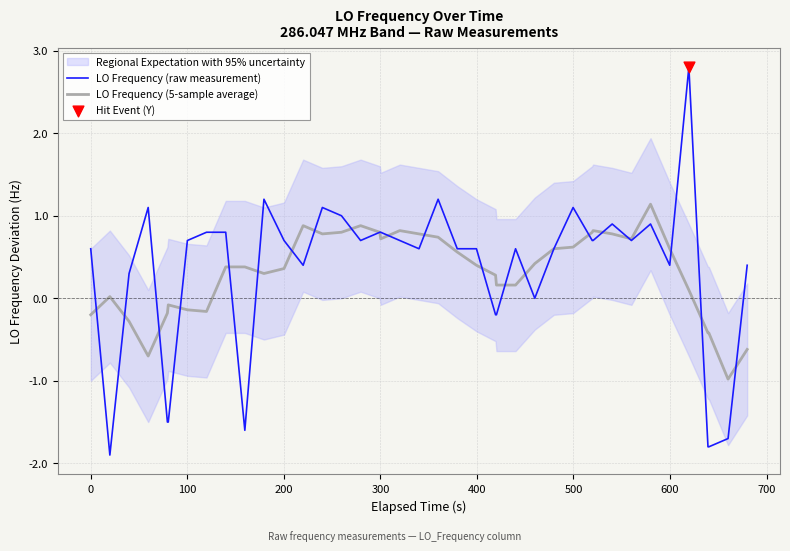

What is the highest value of the LO Frequency (raw measurement) series?

2.8